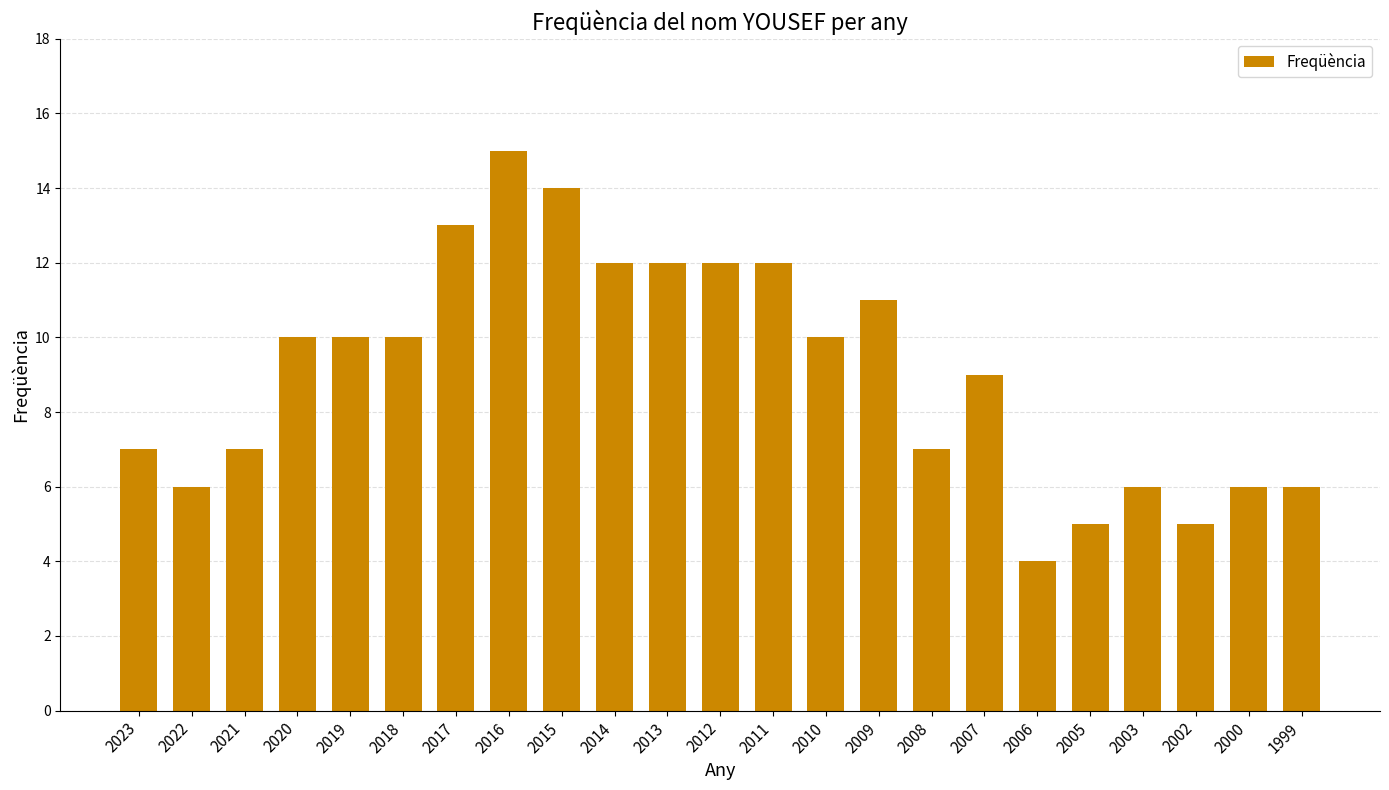

Approximately how many times larger is the value at 2000 compared to 2018?

0.6